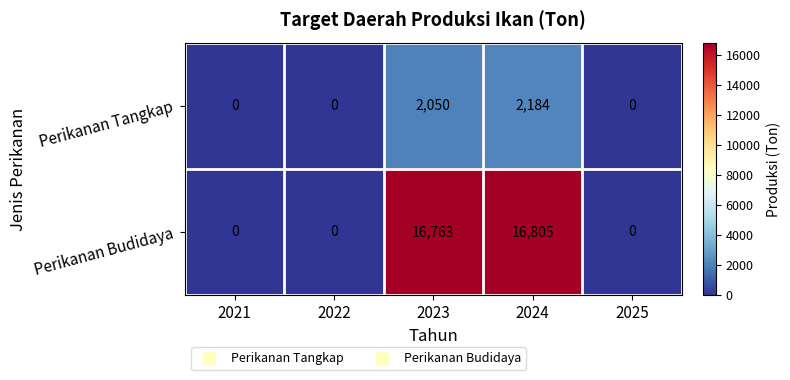

List the series in order of their overall mean, lowest first.

Perikanan Tangkap, Perikanan Budidaya